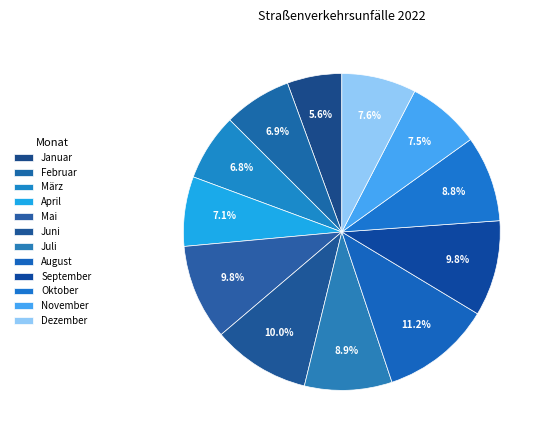

Rank the categories by value from highest to lowest.

August, Juni, September, Mai, Juli, Oktober, Dezember, November, April, Februar, März, Januar